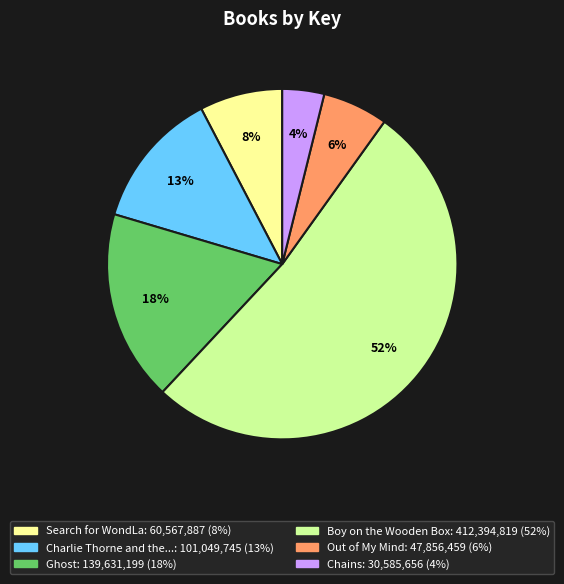

Is there any slice that represents more than half of the pie?

Yes